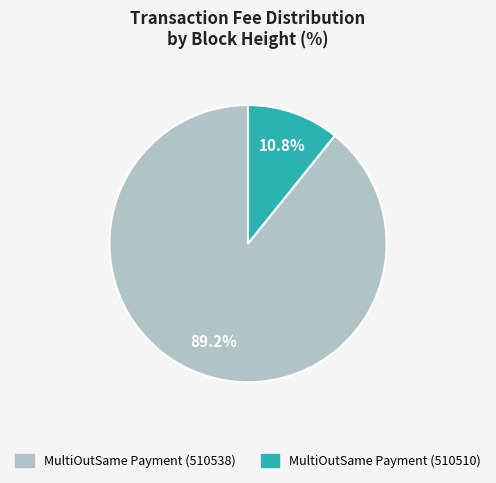

What is the smallest slice in the pie chart?

MultiOutSame Payment (510510)